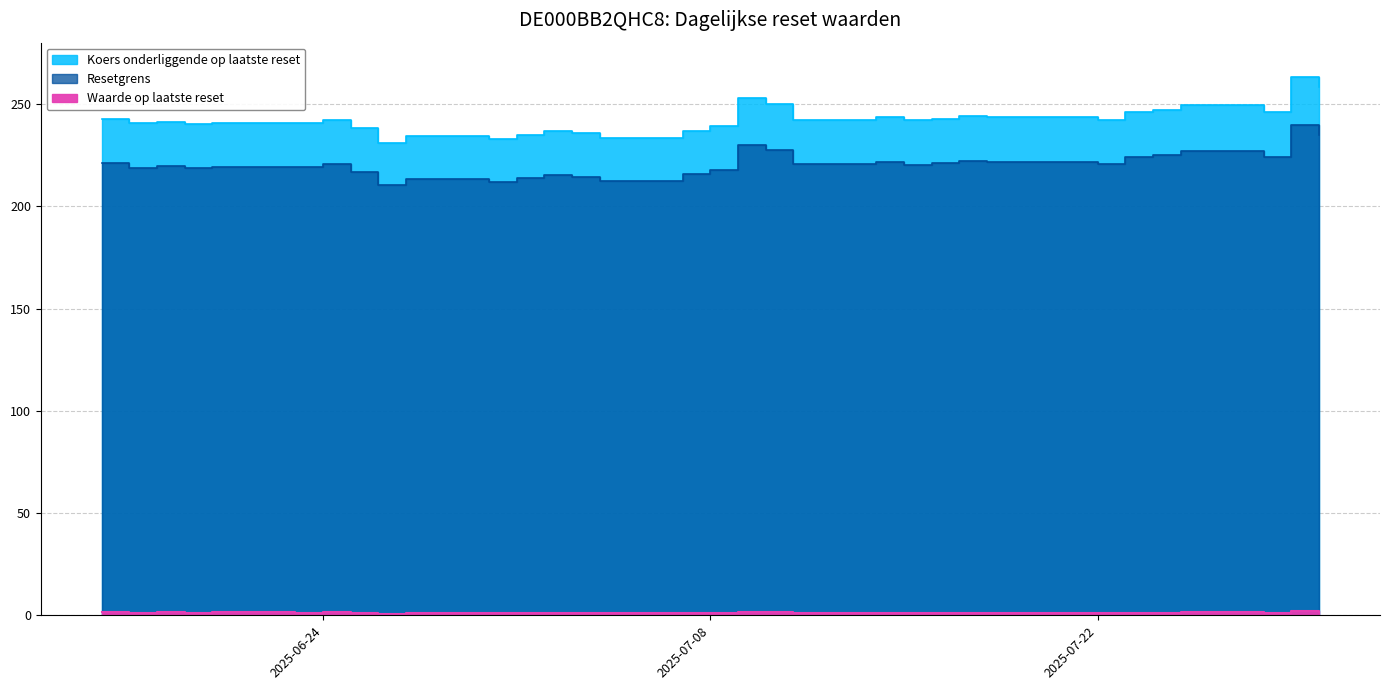

The Waarde op laatste reset series shows 0.9 at 2025-07-04. True or false?

True